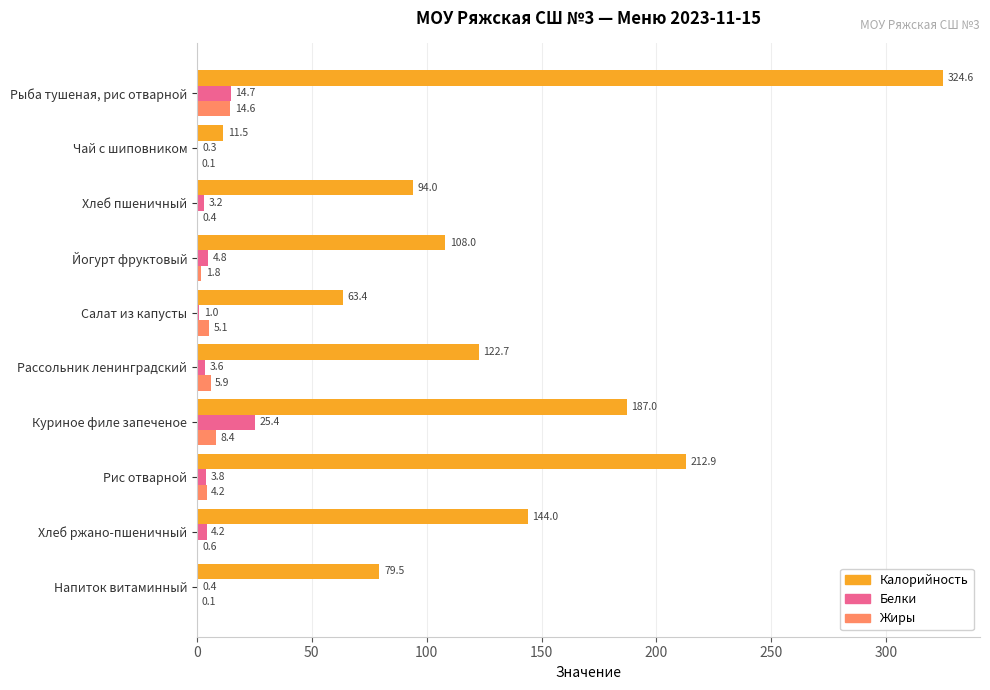

The value of Жиры at Йогурт фруктовый is 1.8. True or false?

True